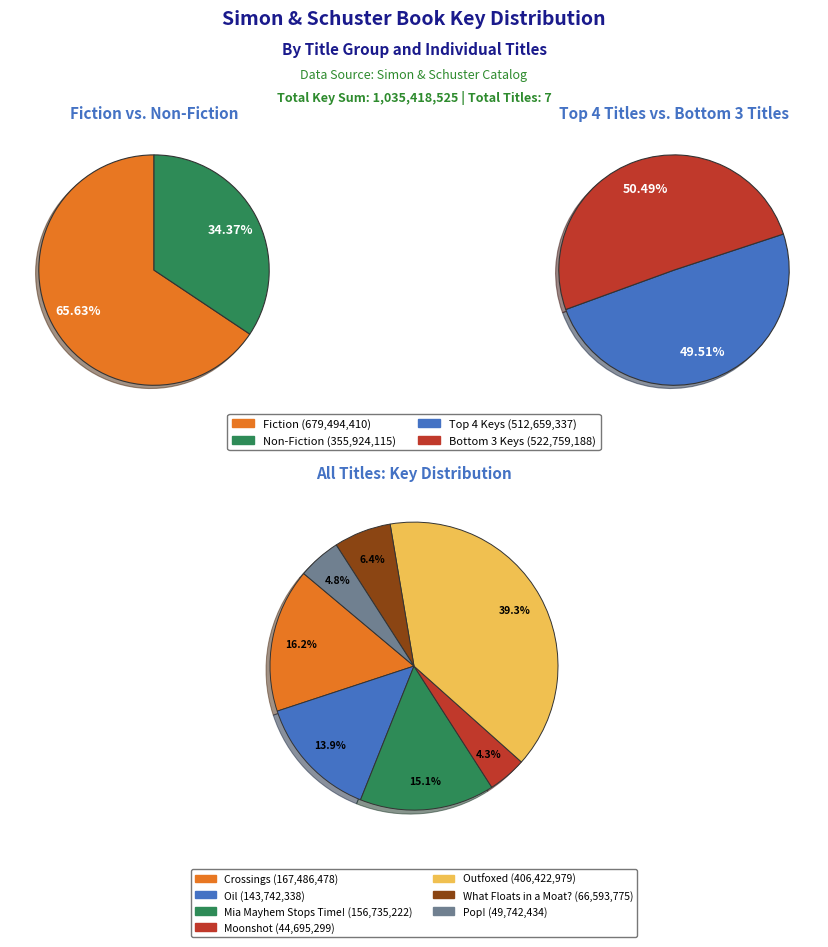

To the nearest percent, what portion does Outfoxed represent?

39%